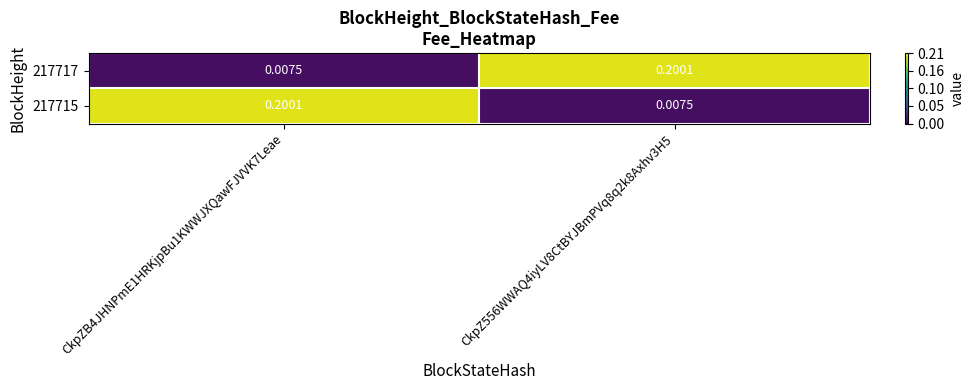

What is the maximum value shown in the chart?

0.2